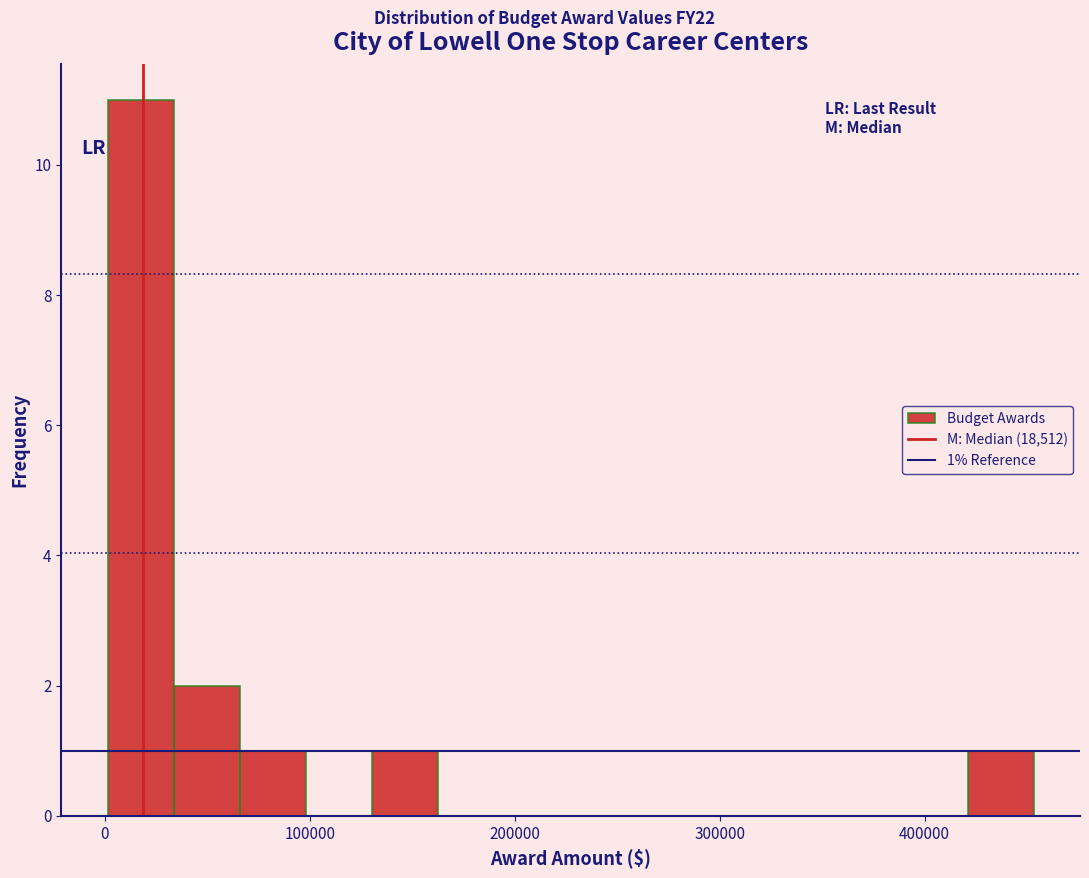

Read against the x-axis, roughly where is the centre of the tallest bar?

20000